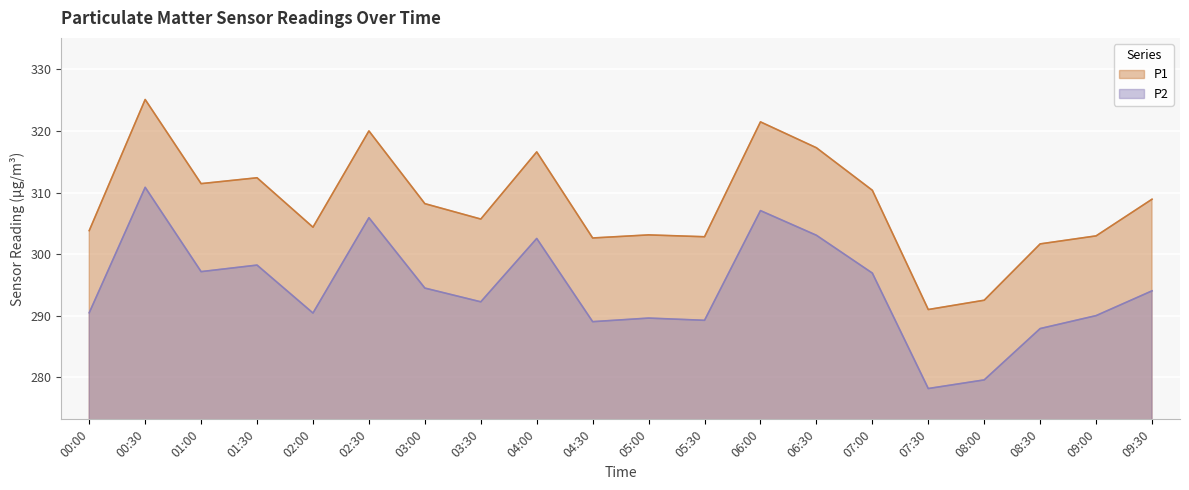

Which has a higher value, 05:30 or 04:00?

04:00